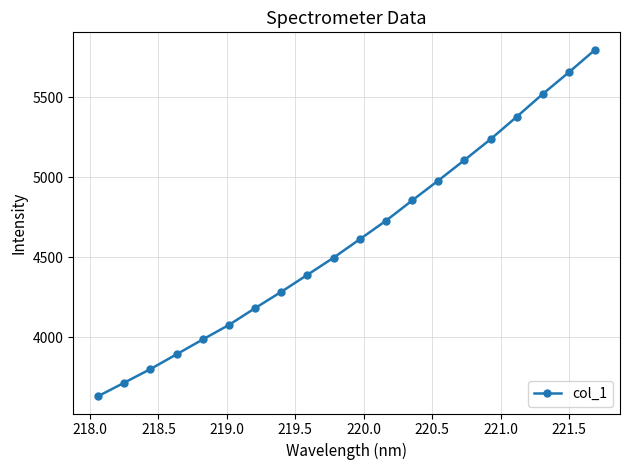

Reading left to right, extract all data points from this chart.

3633.2	3717.6	3802.6	3895.1	3987.7	4078.5	4183.5	4285.4	4391.8	4498.8	4613.7	4729.3	4855.8	4980.2	5108.2	5238.6	5378.9	5521.8	5657.4	5798.1